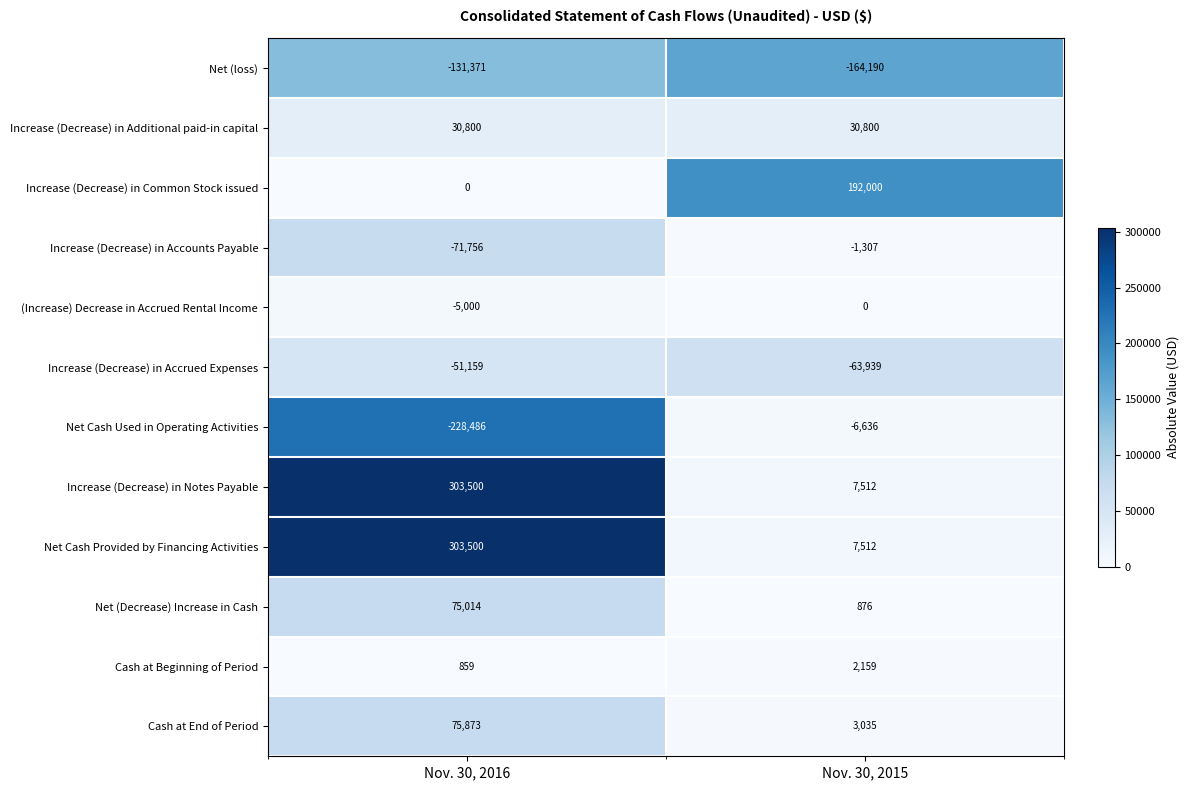

Is it true that Net (loss) equals -252974 at Nov. 30, 2015?

False